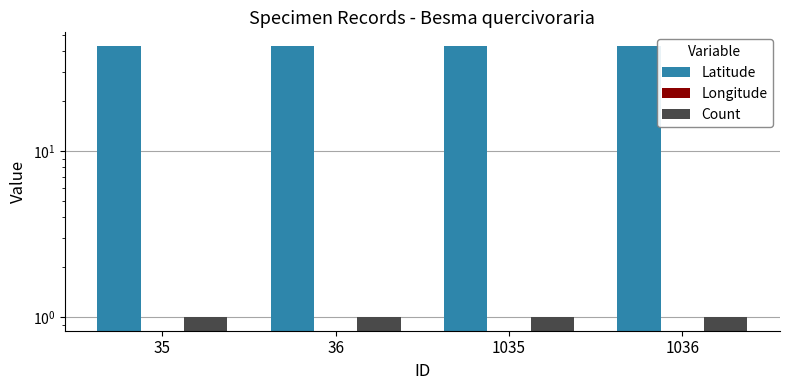

Rank the series by their maximum value, from highest to lowest.

Latitude, Count, Longitude